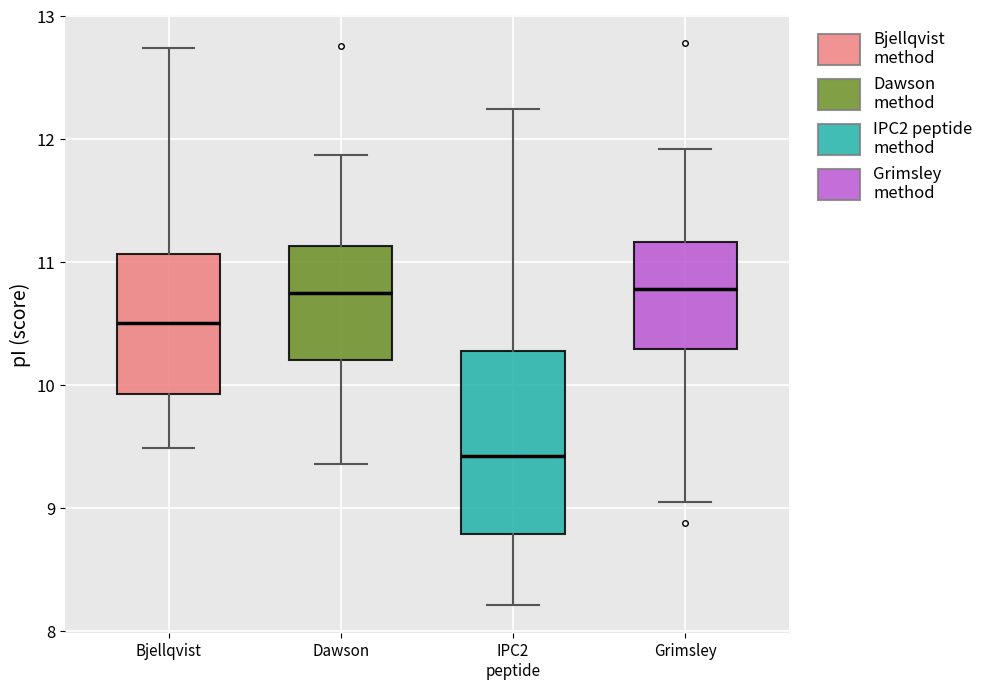

Which box is the tallest, from its lower edge to its upper edge?

IPC2 peptide